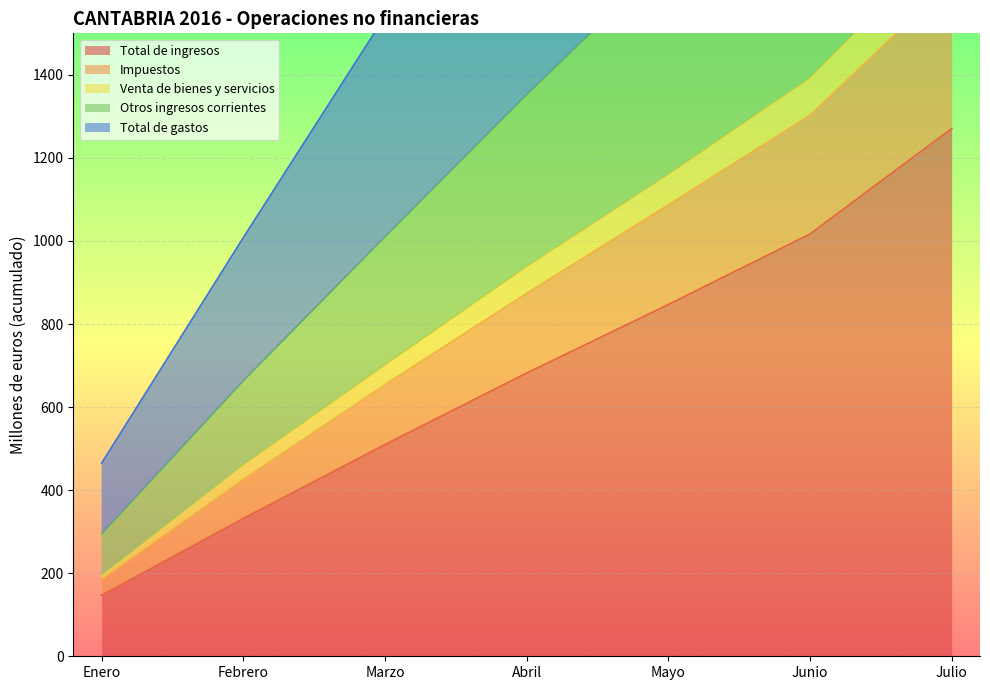

True or false: Total de ingresos has a value of 836 at Marzo.

False